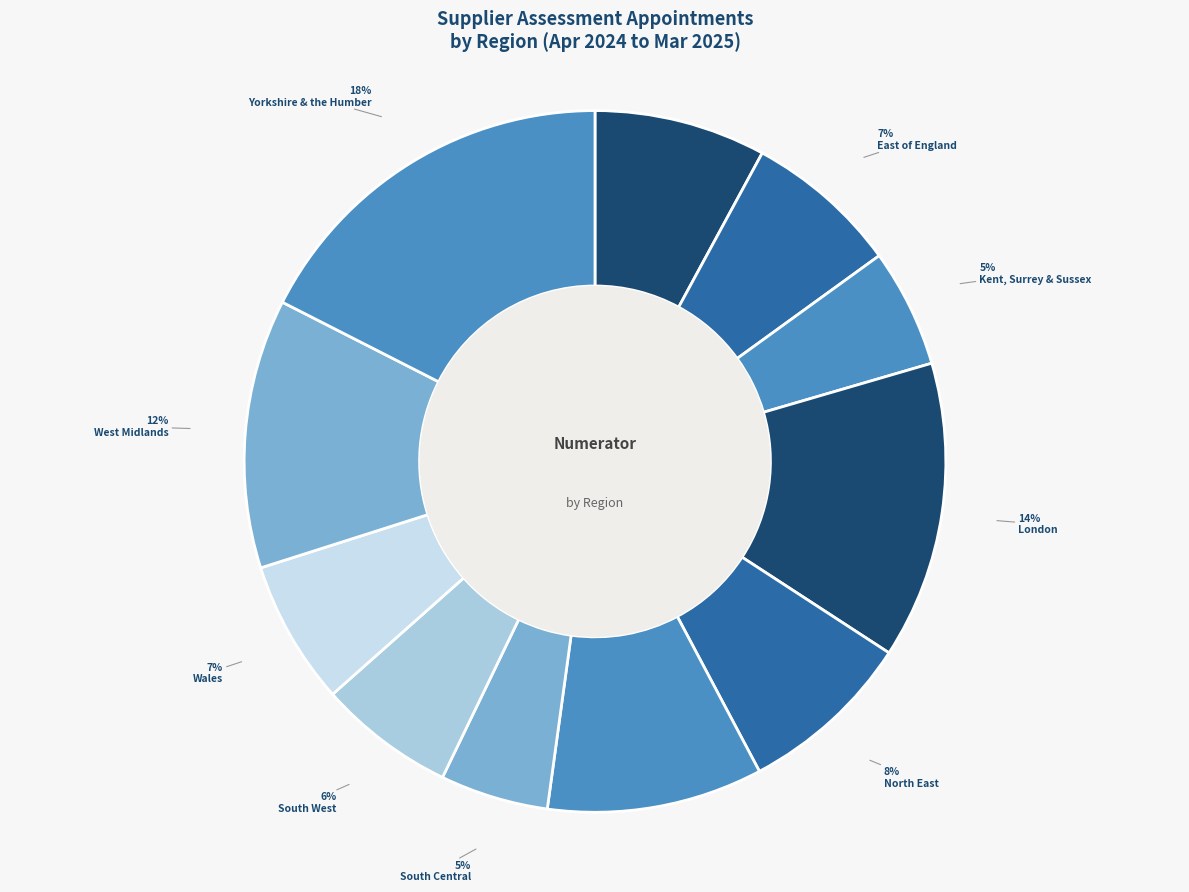

Does West Midlands represent more than half of the total?

No